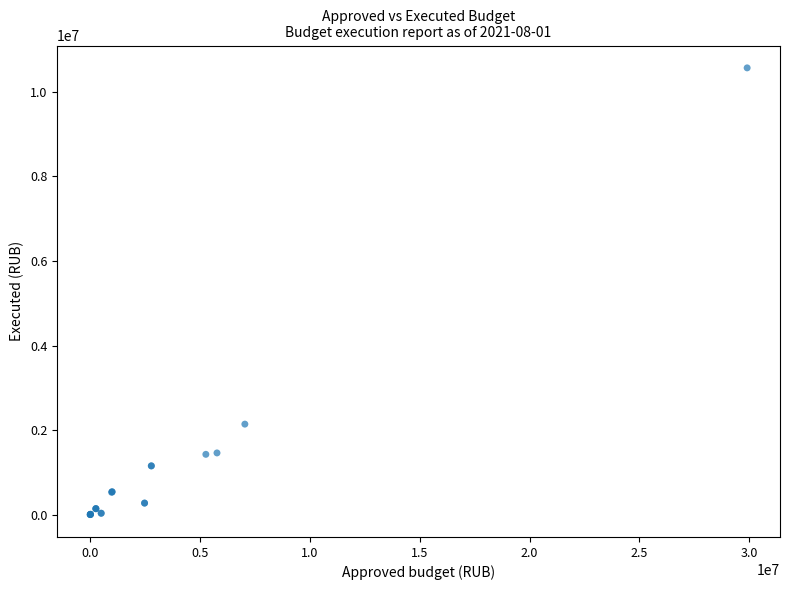

What Y value in the scatter plot is closest to 5284237?

2141015.9